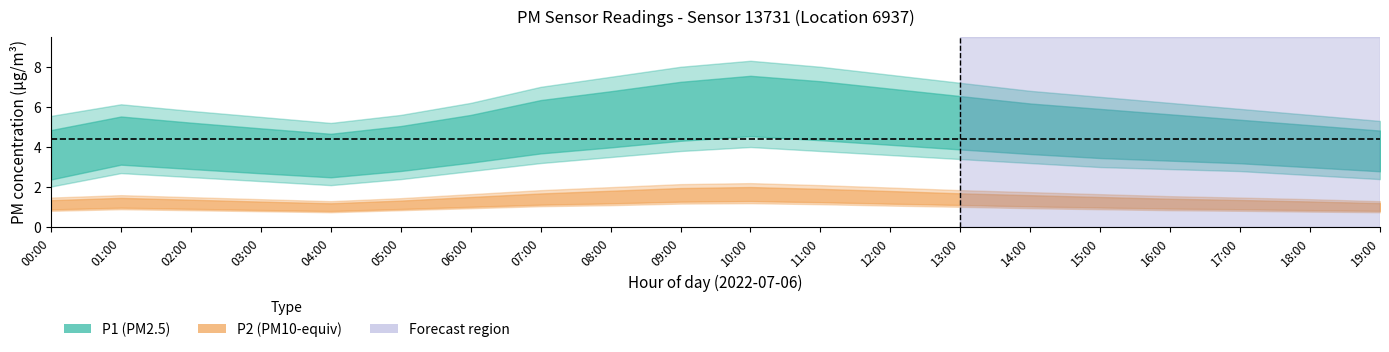

What is the label of the 20th point from the left?

19:00